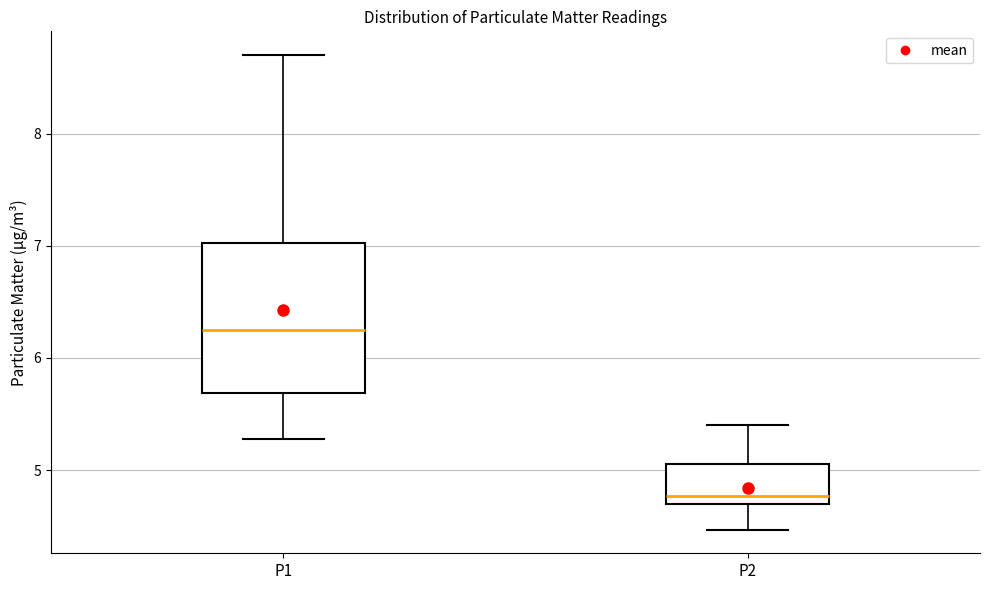

Which box is the tallest, from its lower edge to its upper edge?

P1